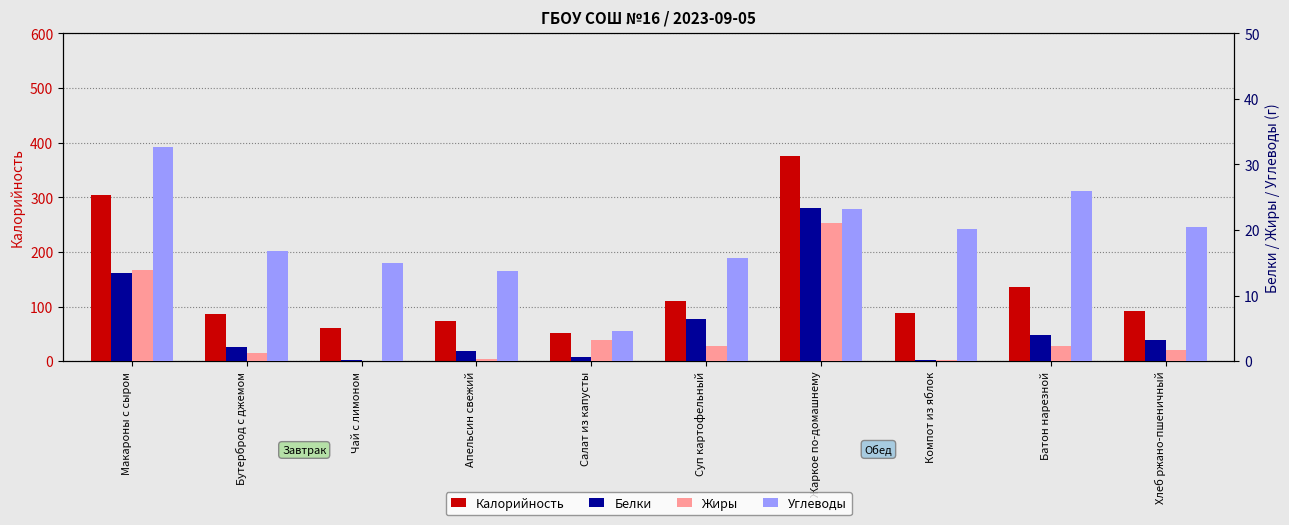

At which label is Белки closest to 11?

Макароны с сыром